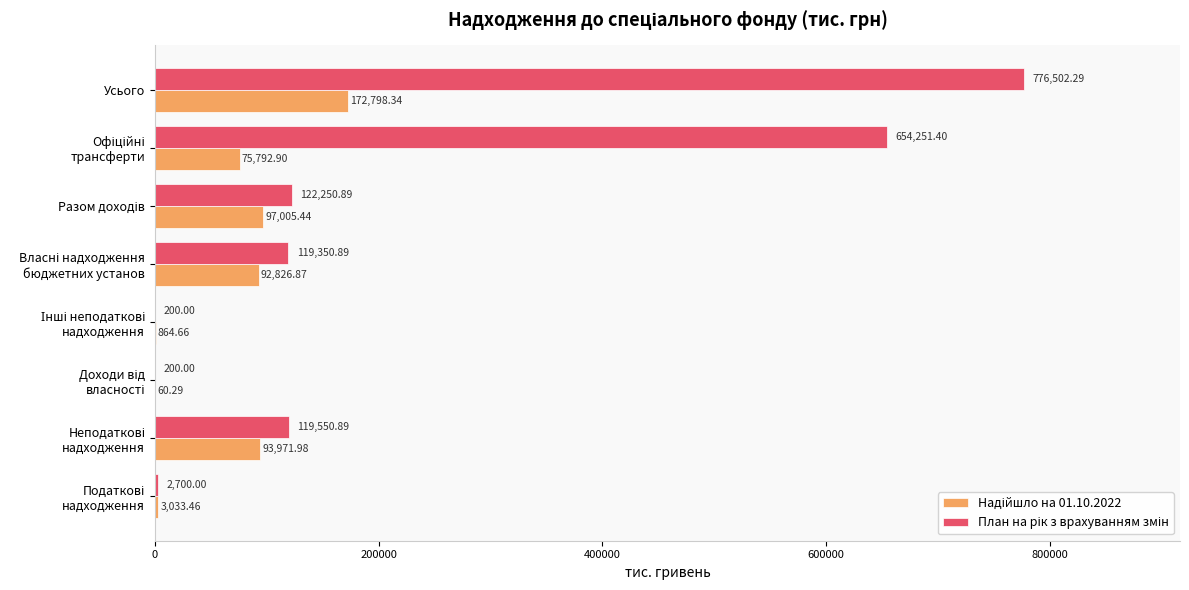

At which category is the sum across all series the highest?

Усього